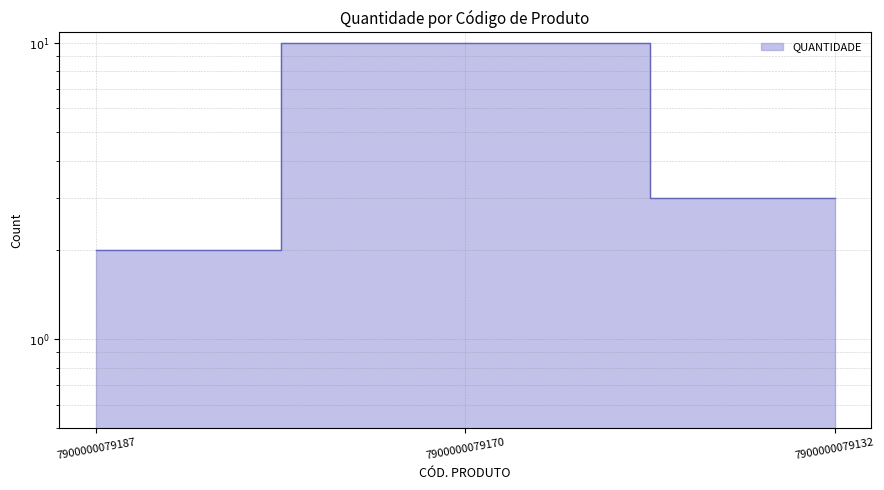

At which label does the data first exceed 3?

7900000079170